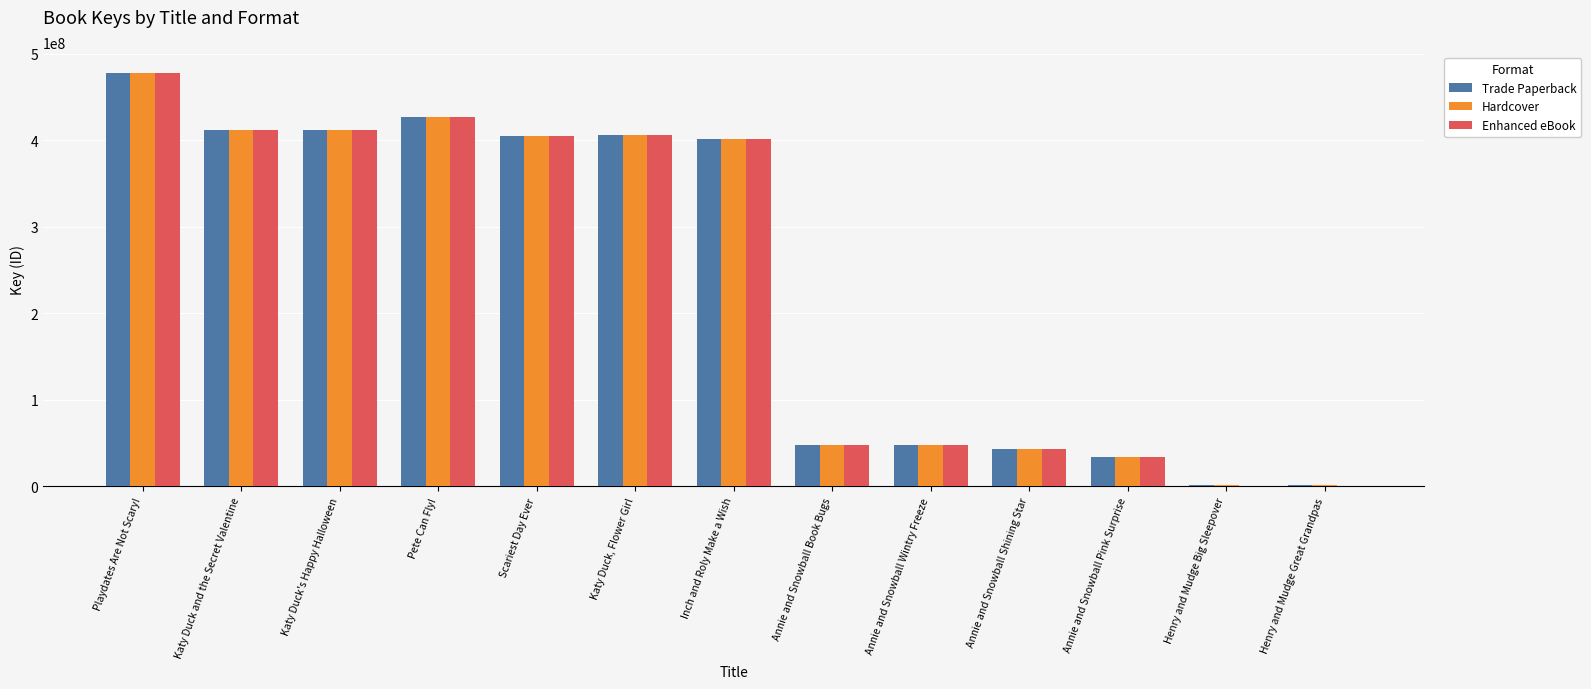

Which category has the highest value in the Hardcover series?

Playdates Are Not Scary!